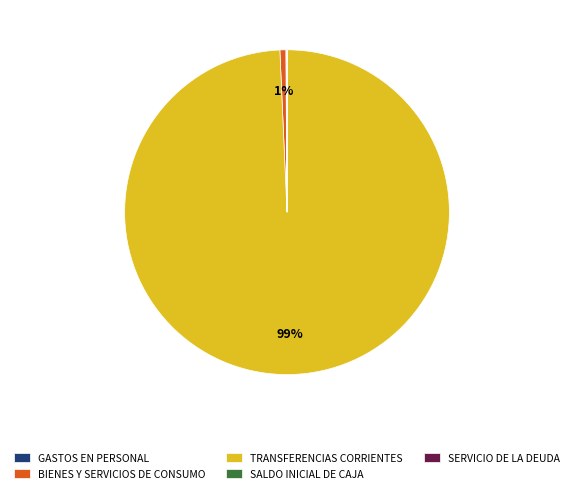

Which category accounts for the majority?

TRANSFERENCIAS CORRIENTES